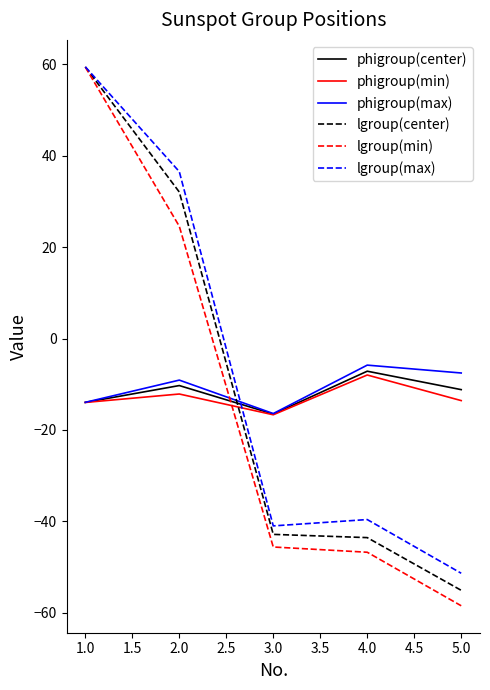

Where is the first local minimum for phigroup(center)?

3.0